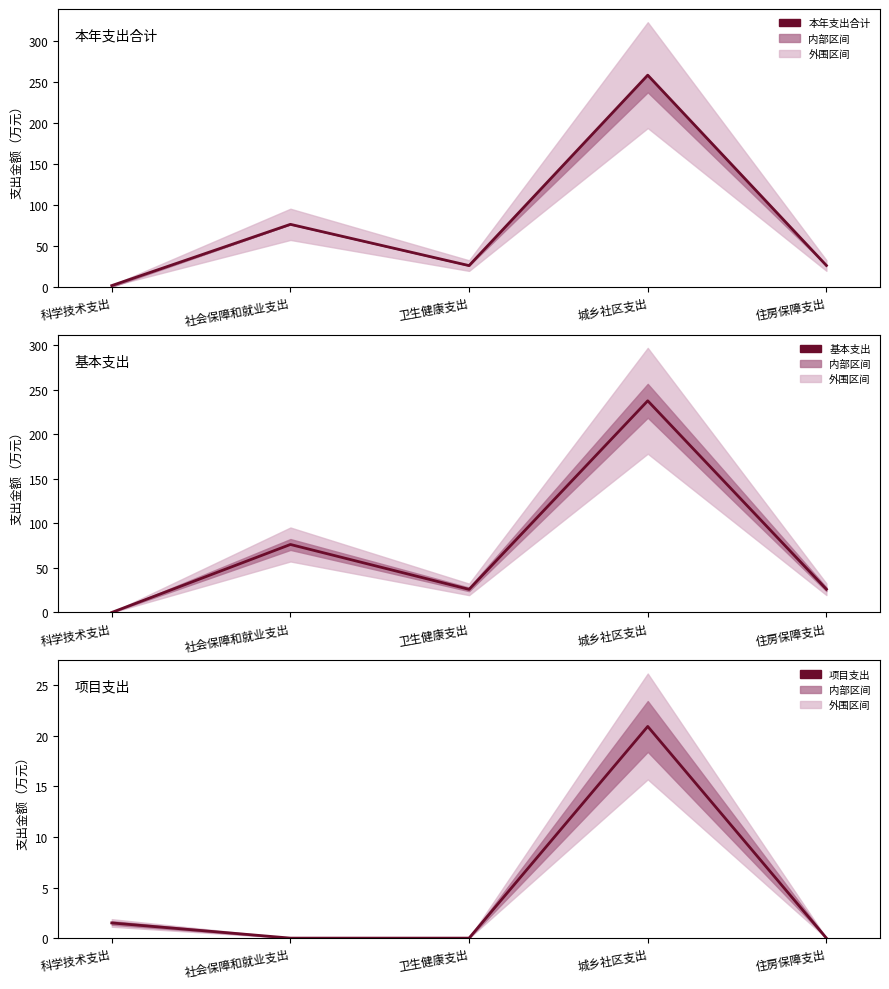

What is the sum of the 基本支出 values at 城乡社区支出 and 卫生健康支出?

263.3